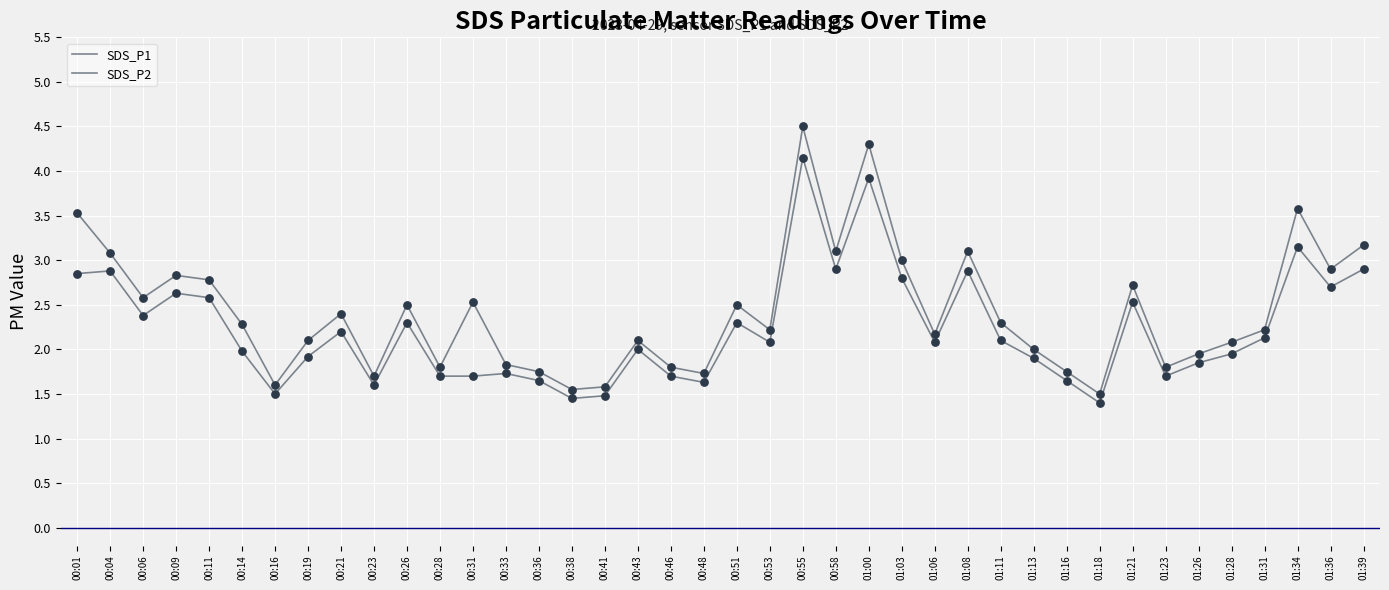

Does the chart have visible grid lines?

Yes